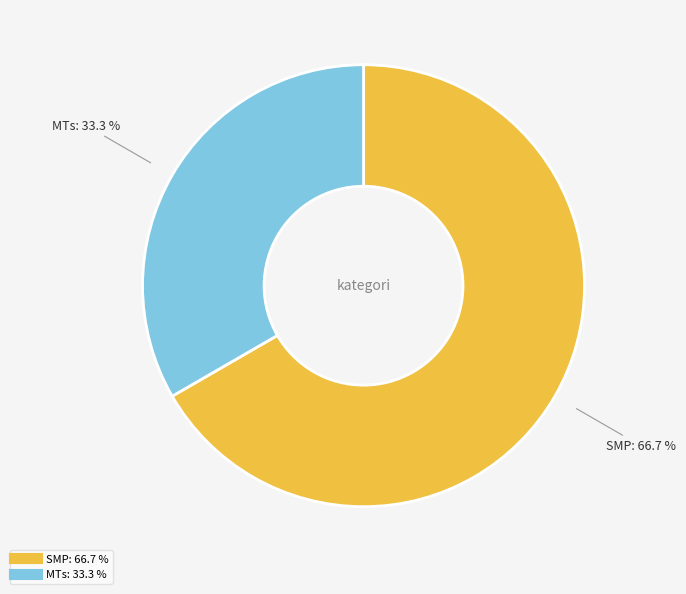

Which category has the smallest portion of the pie?

MTs